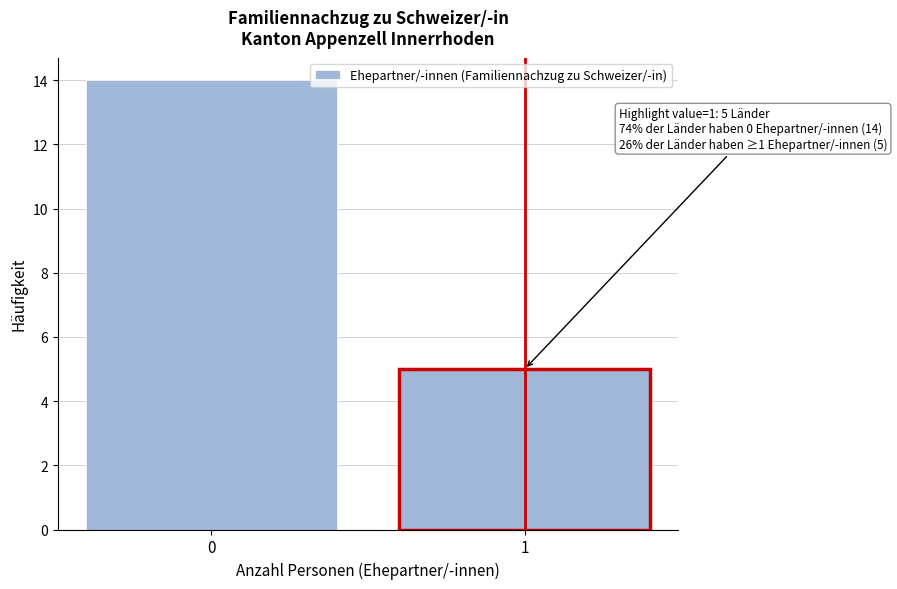

Reading left to right, what are all the values shown in this chart?

14	5